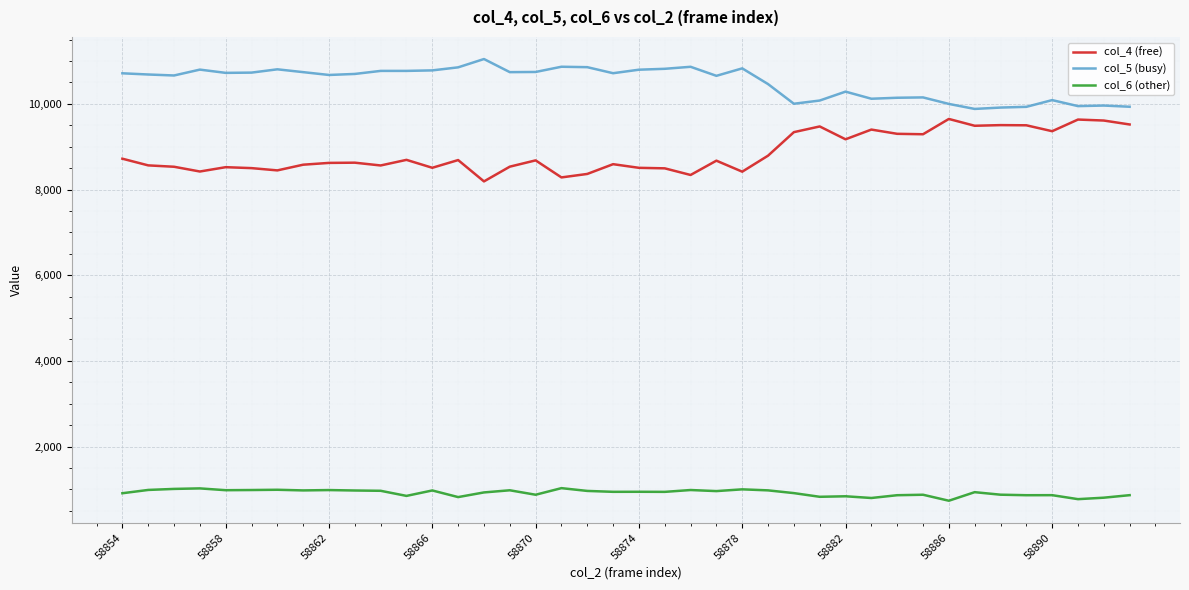

What is the sum of all col_4 (free) values?

354099